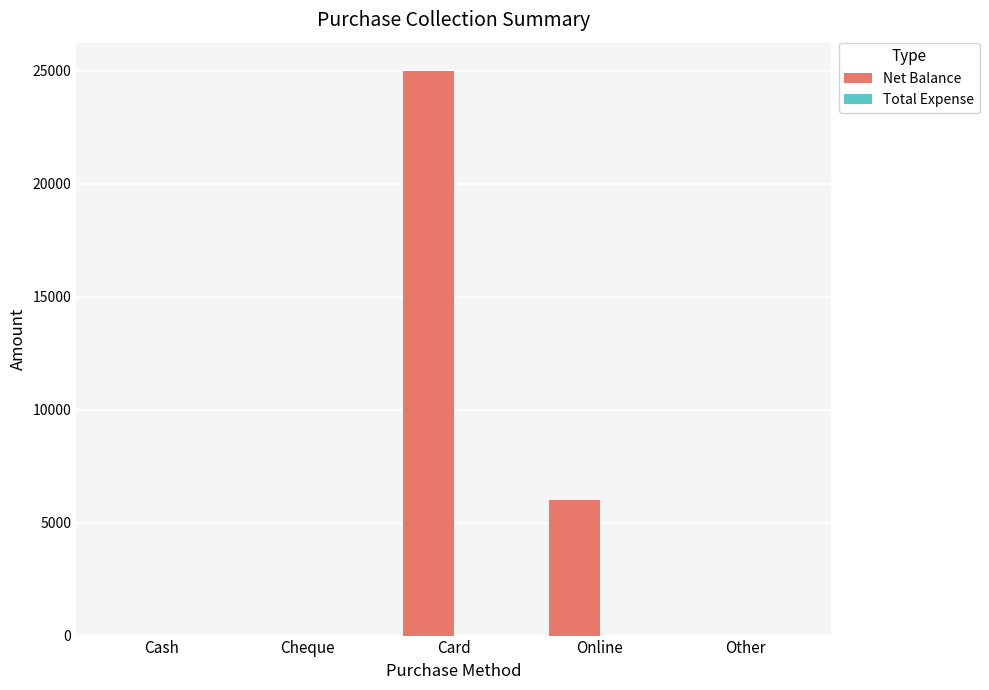

At which label is the value closest to 12500?

Online